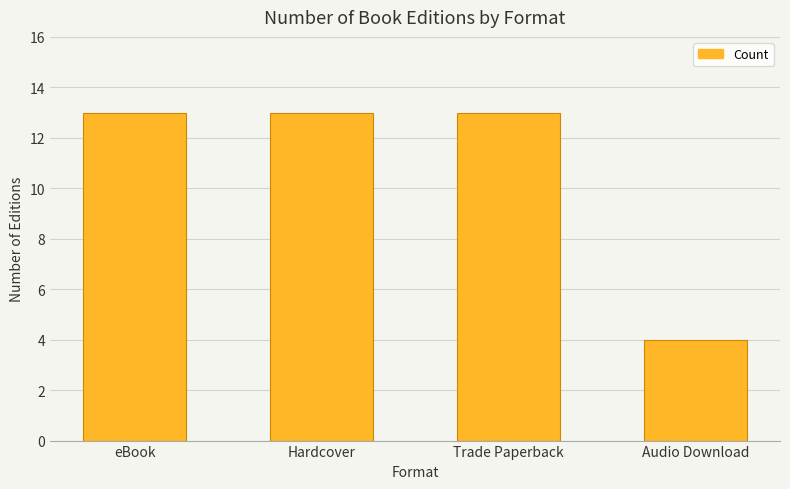

True or false: the data shows 4 at Audio Download.

True